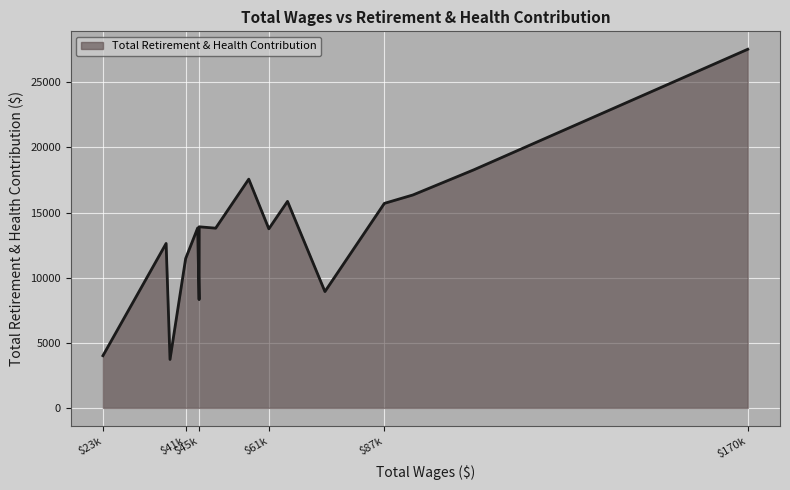

What is the difference between the maximum and minimum values?

23816